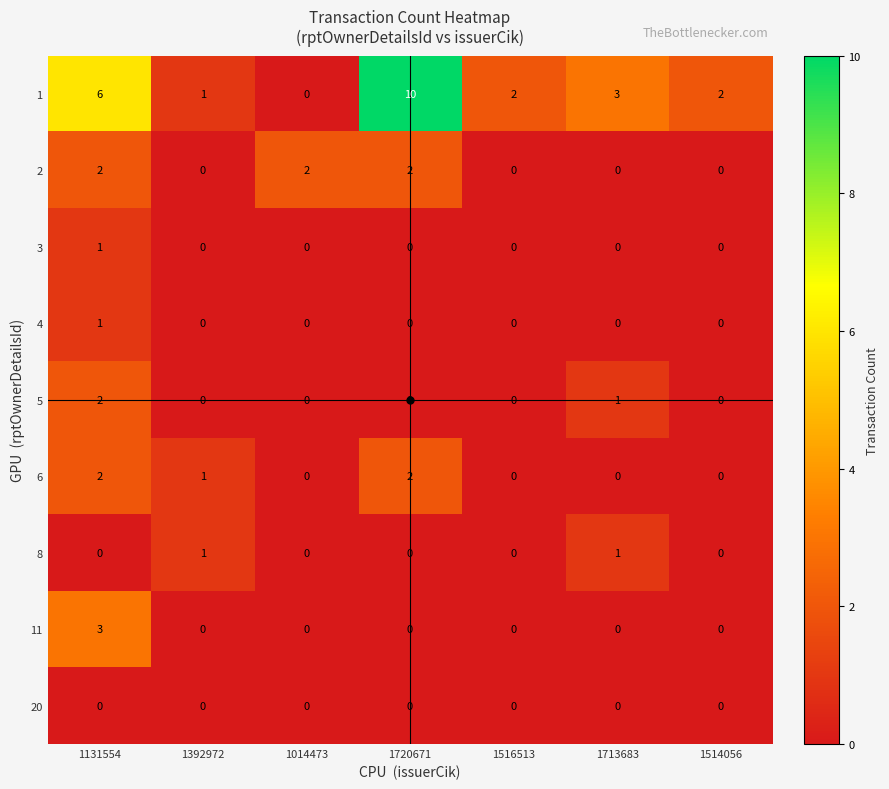

What is the total value across all series at 1713683?

5